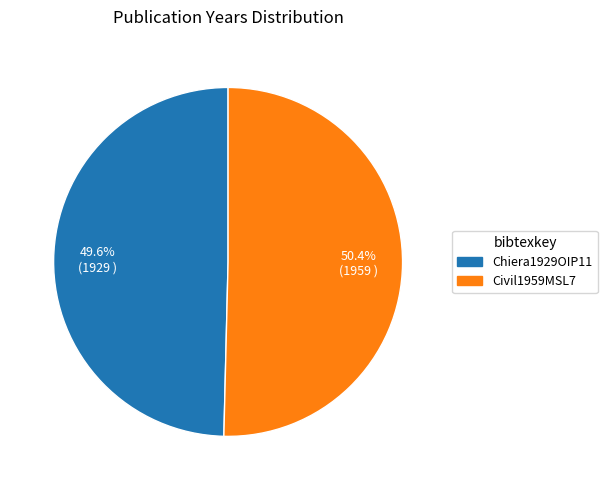

What percentage is the Civil1959MSL7 slice, to the nearest percent?

50%